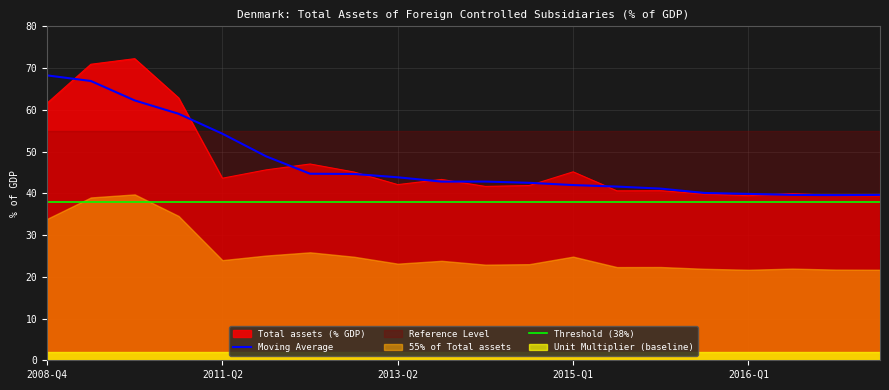

At which label is Moving Average closest to 53?

2011-Q2